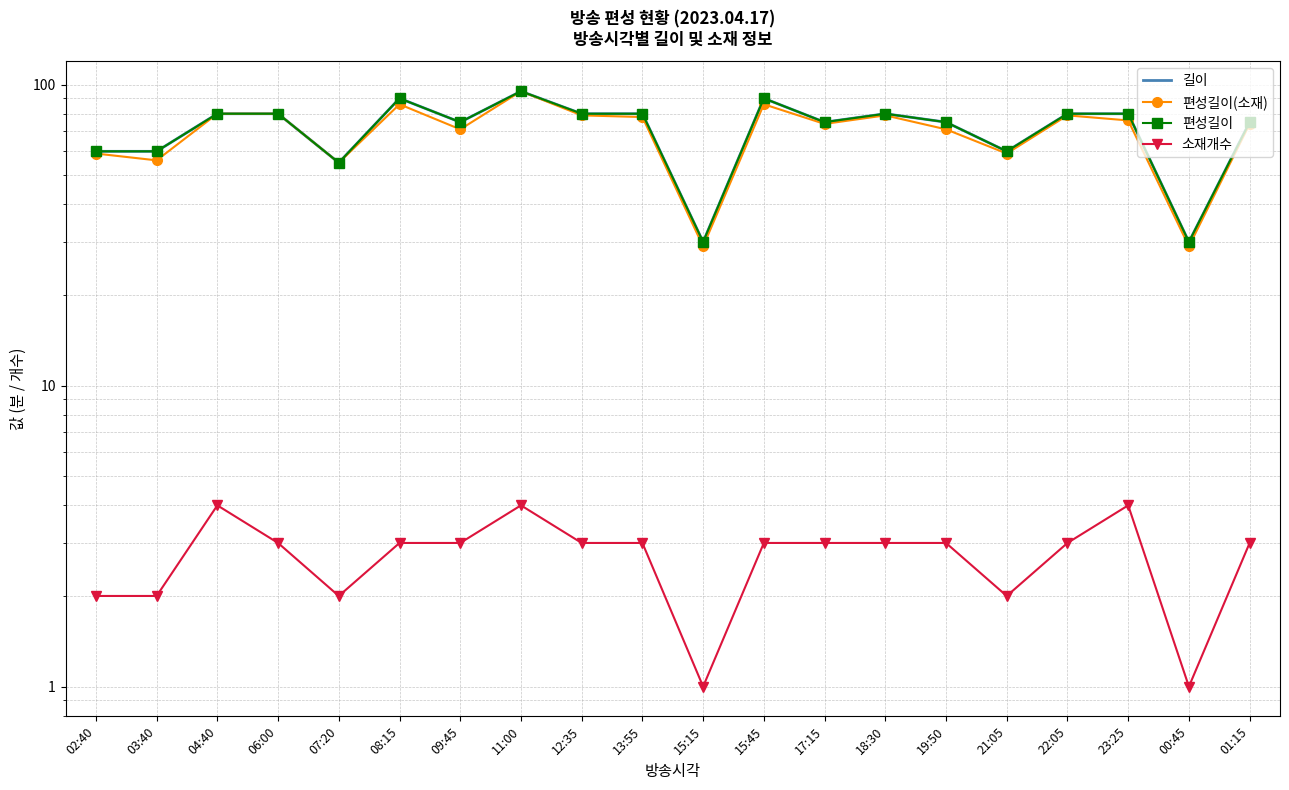

Rank the series by their maximum value, from lowest to highest.

소재개수, 길이, 편성길이(소재), 편성길이